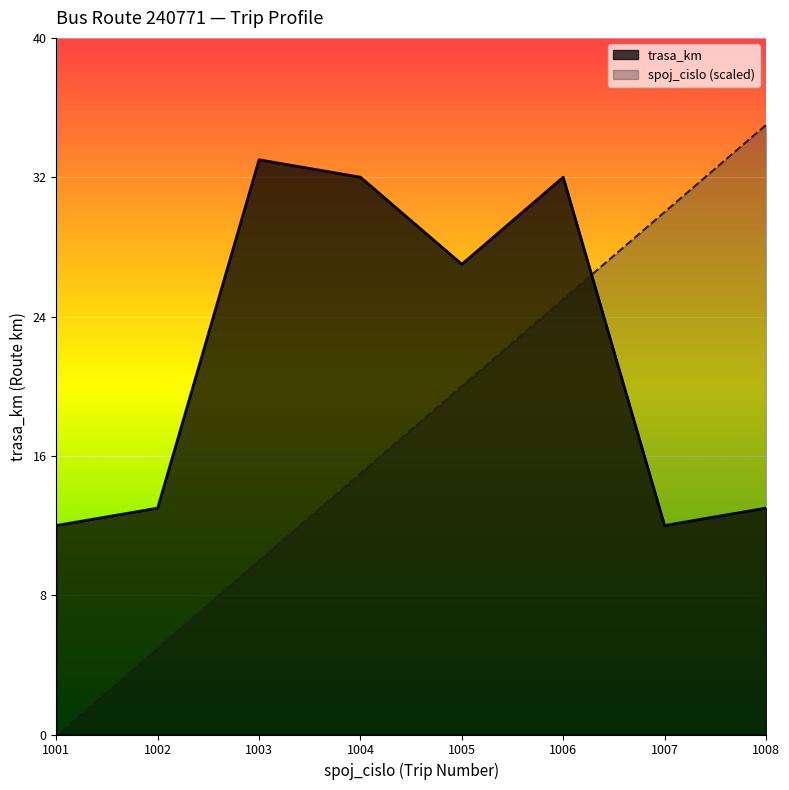

What is the average value of the trasa_km series?

22